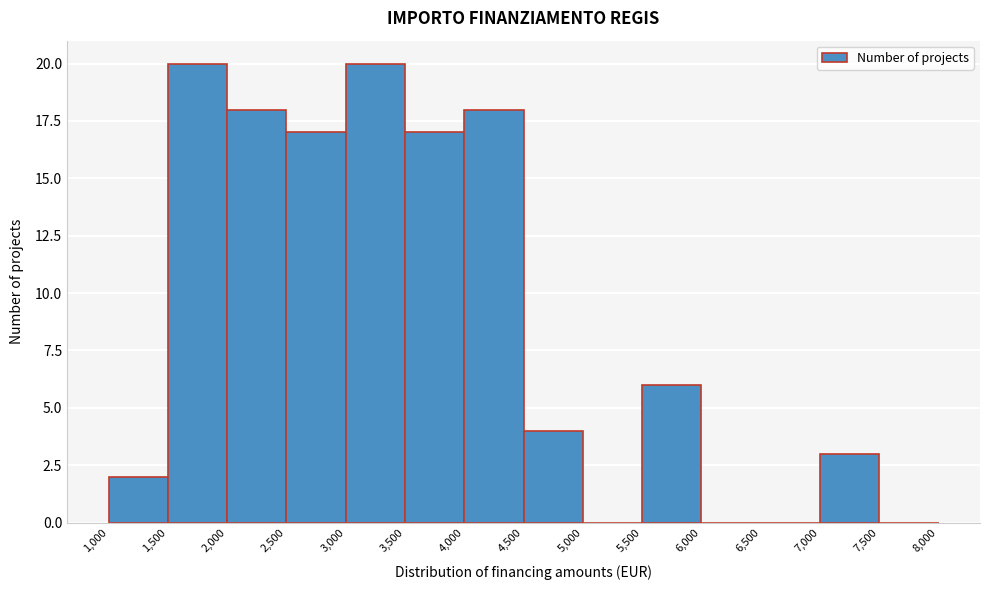

What is the height of the bar covering 4,000 to 4,500 on the x-axis? The values are not printed on the chart, so give them approximately, as read against the axis.

18